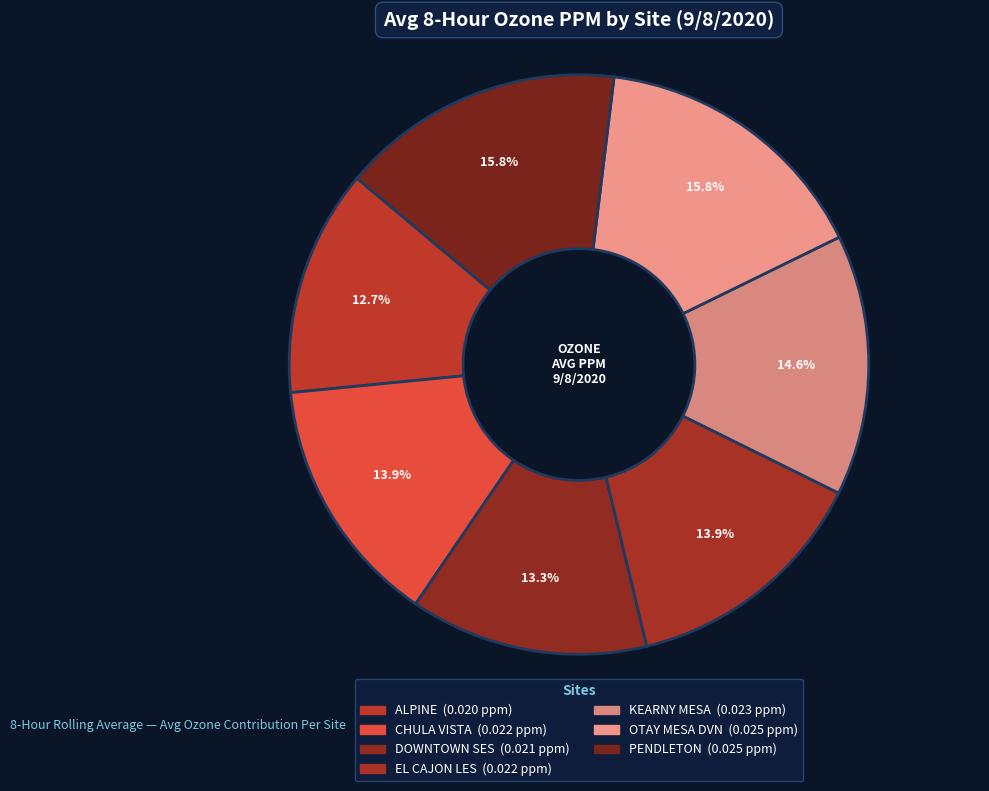

Count the number of slices in the pie.

7